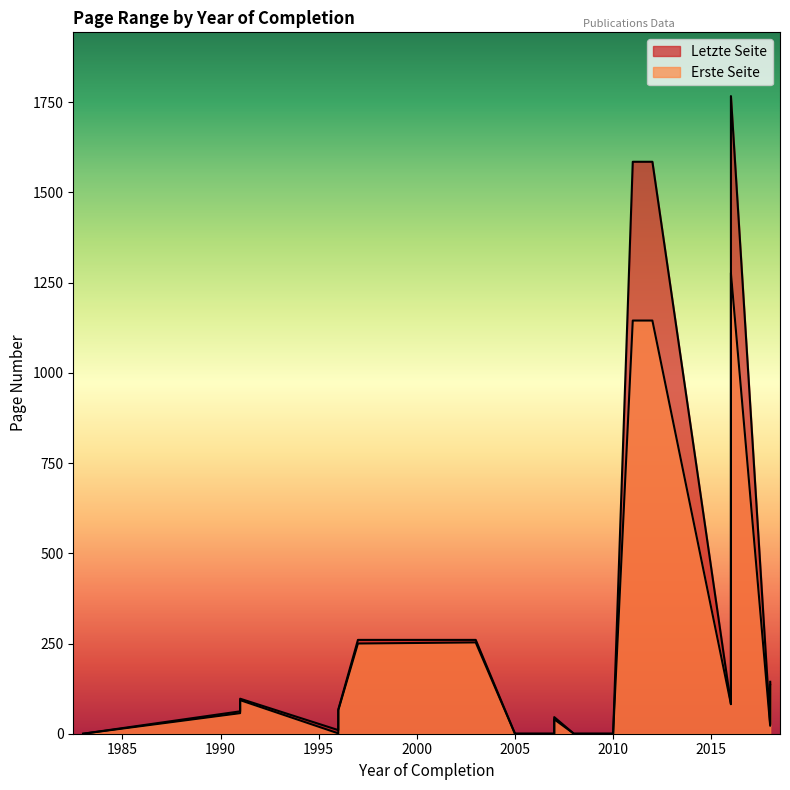

True or false: Letzte Seite and Erste Seite intersect in this chart.

False